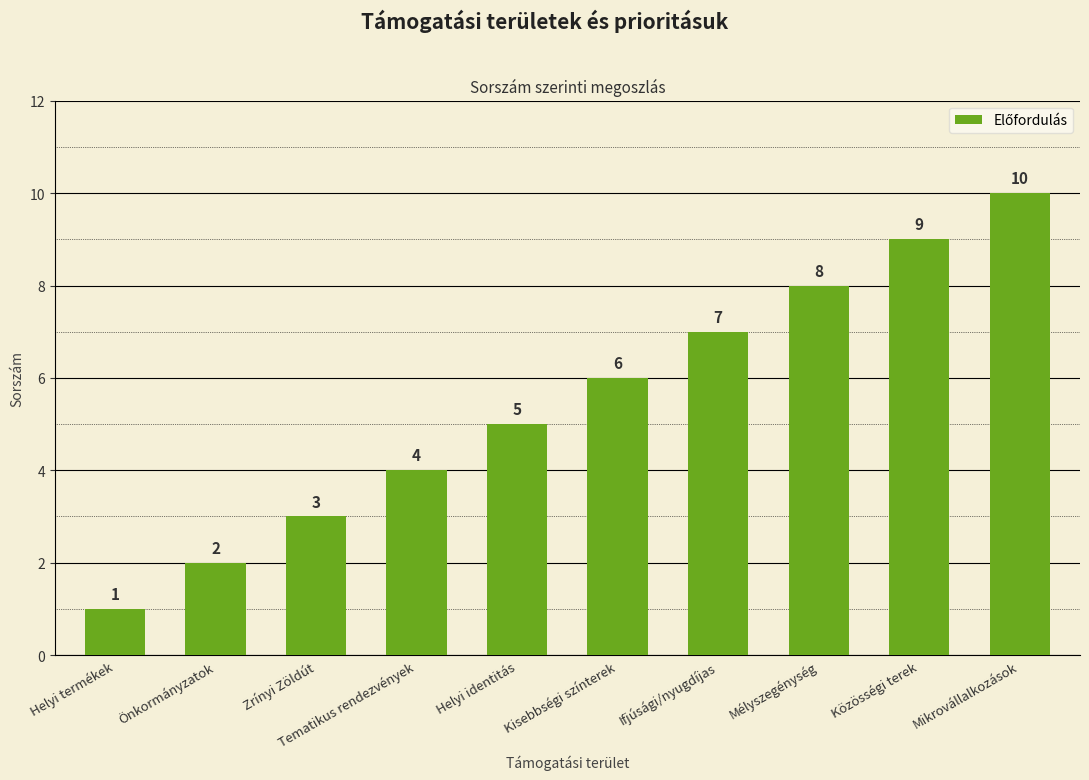

How many values are below 6?

5